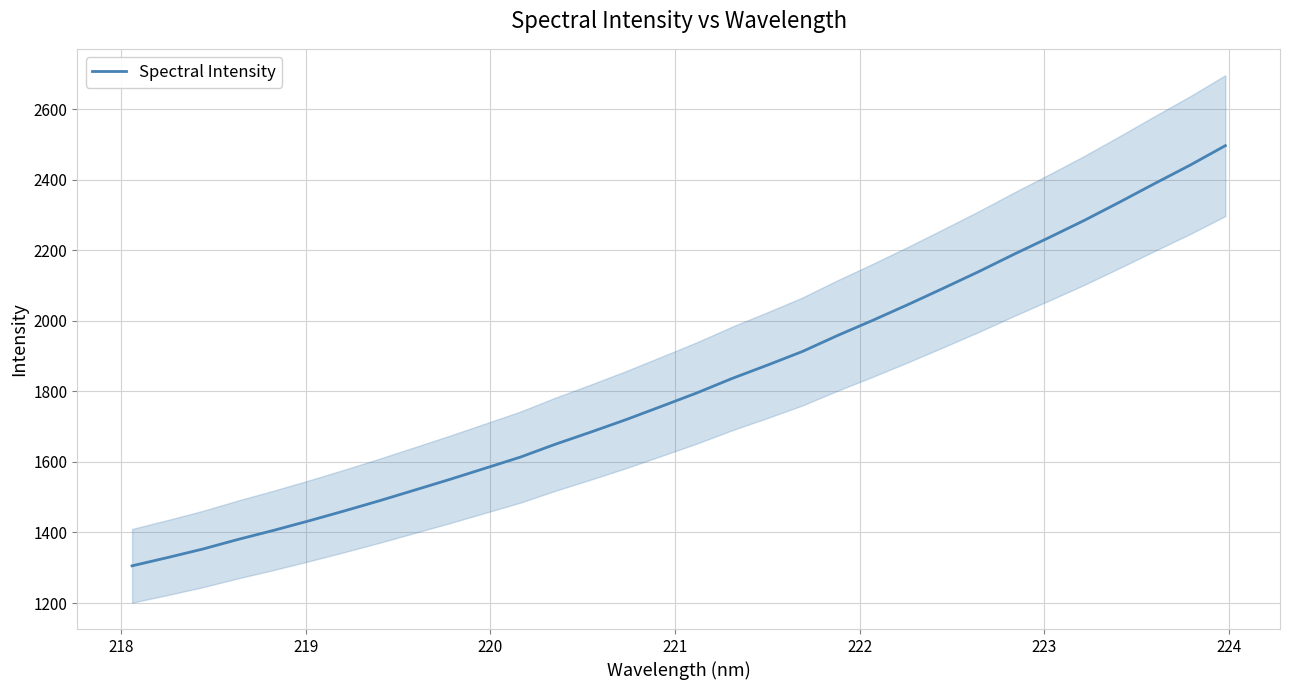

How many values exceed 1795?

16